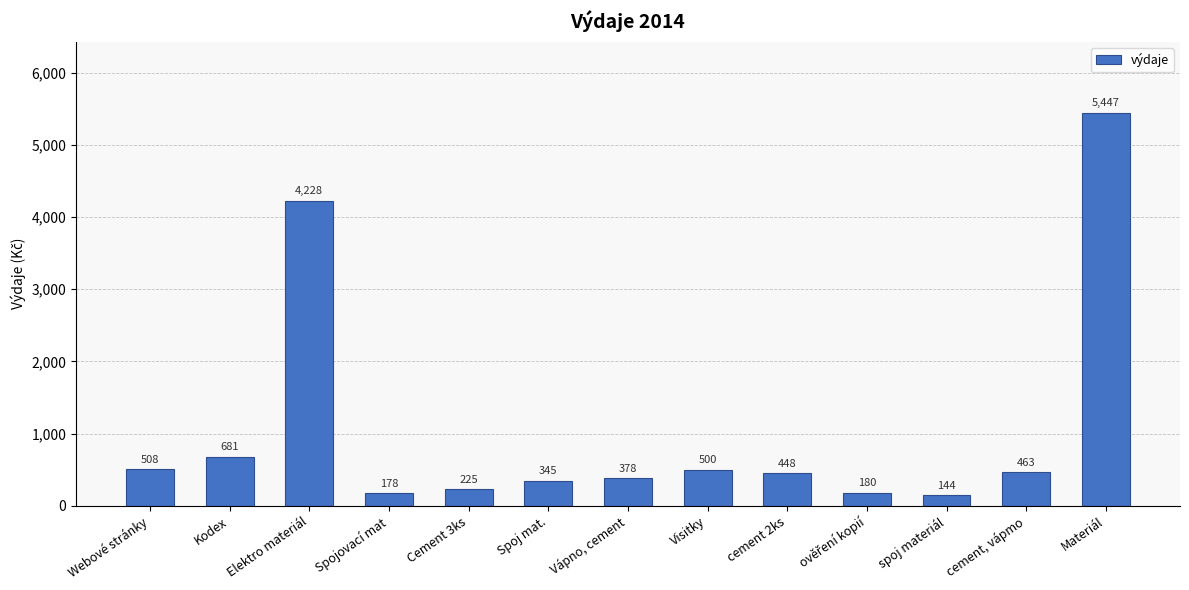

What is the ratio of the value at Visitky to the value at Cement 3ks?

2.2